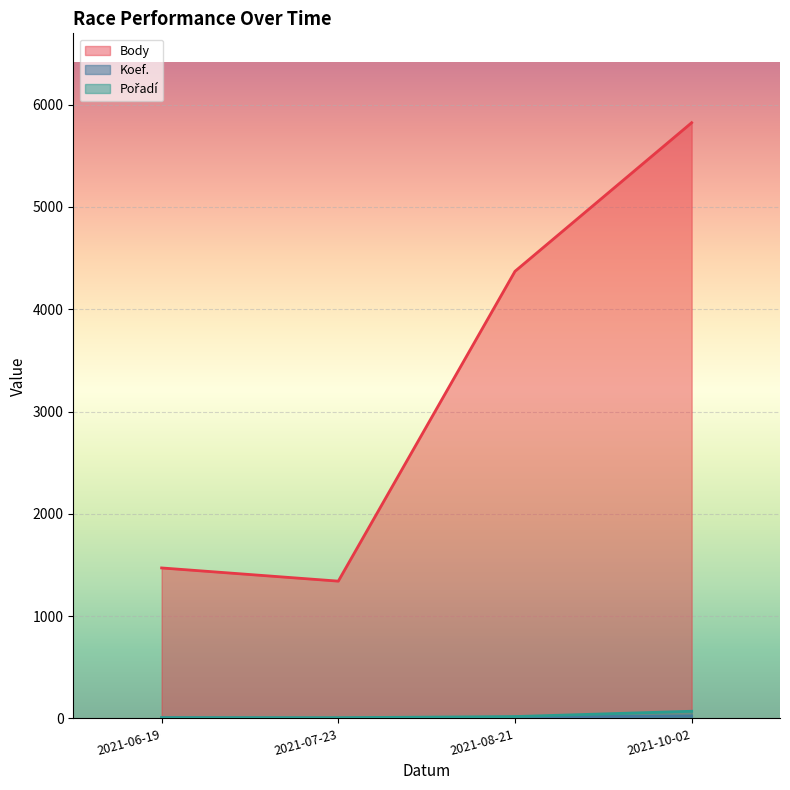

What are all the series names shown in the legend?

Body, Koef., Pořadí